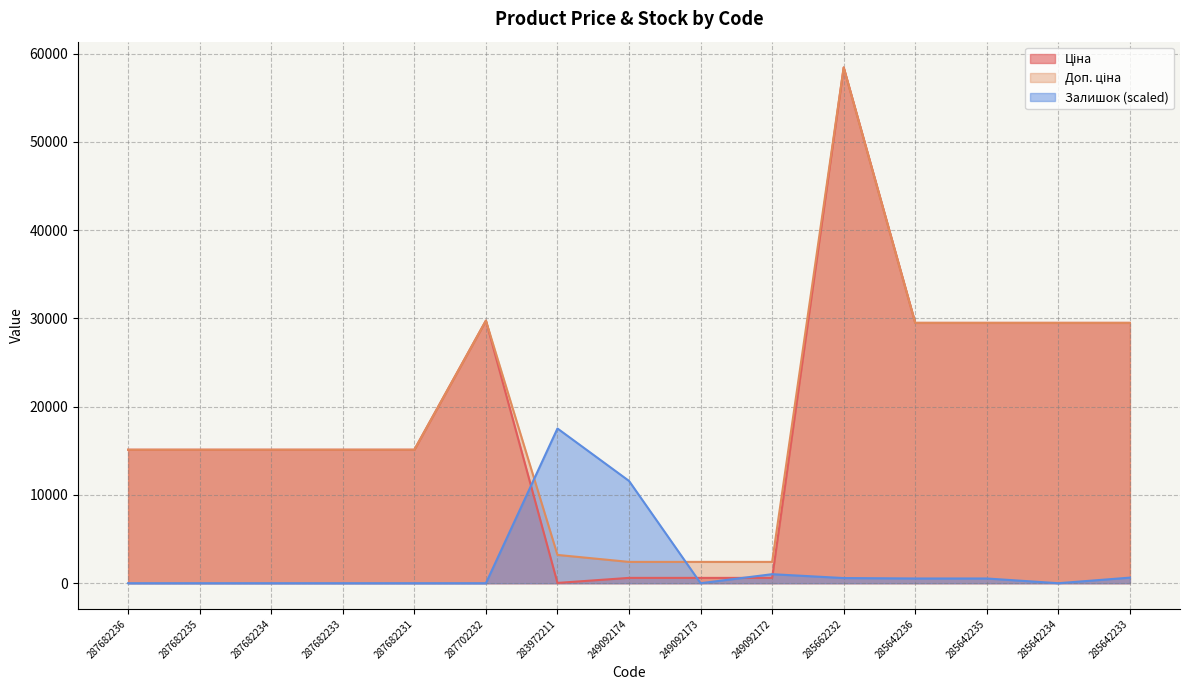

True or false: Доп. ціна and Ціна intersect in this chart.

False